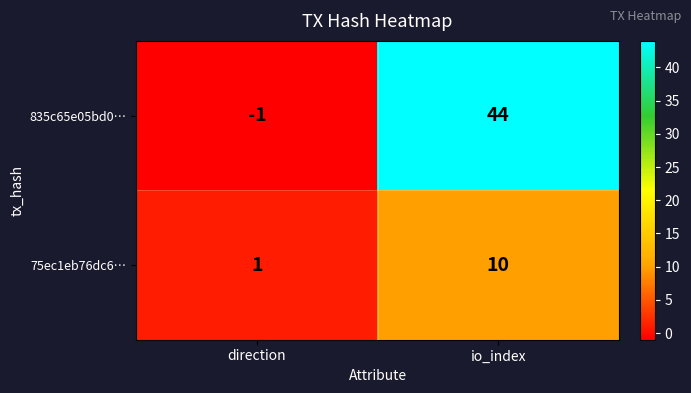

The 835c65e05bd0… series shows 27 at io_index. True or false?

False